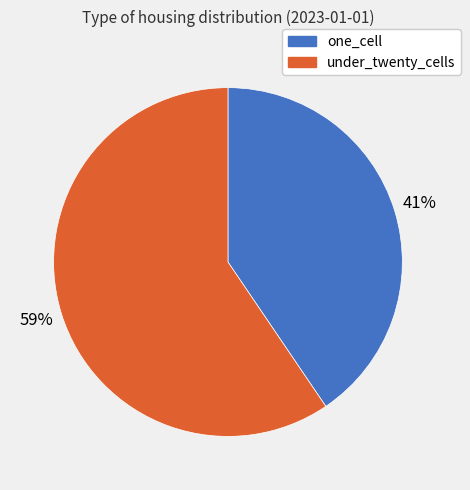

Which slice is the largest?

under_twenty_cells